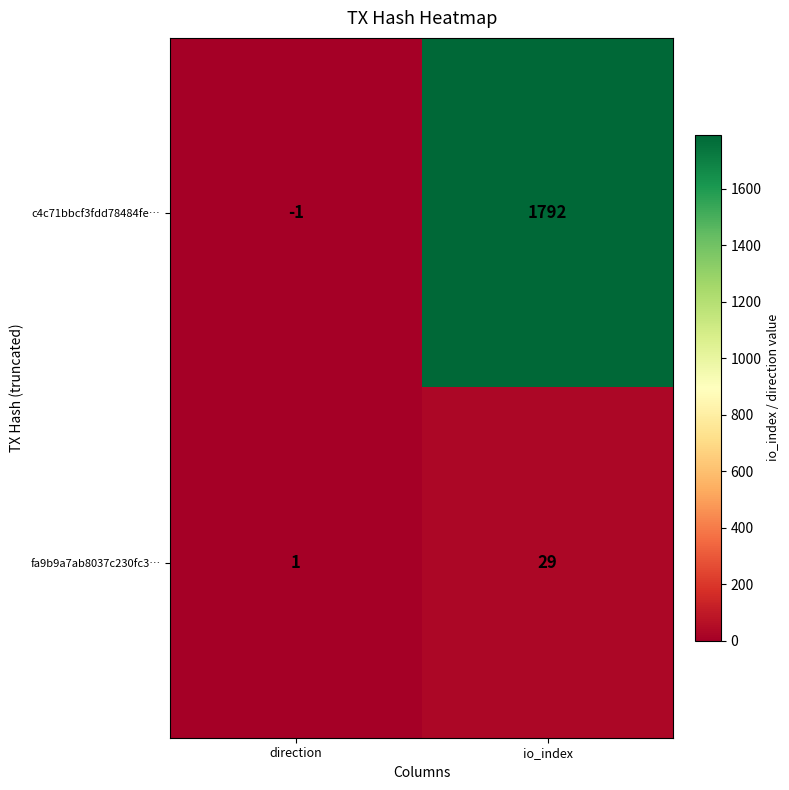

What is the difference between the highest and lowest values at direction?

2